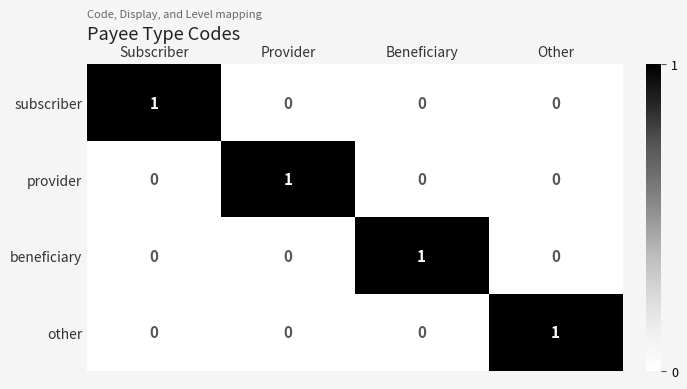

Reading right to left, extract all data points from this chart.

subscriber: 0	0	0	1
provider: 0	0	1	0
beneficiary: 0	1	0	0
other: 1	0	0	0